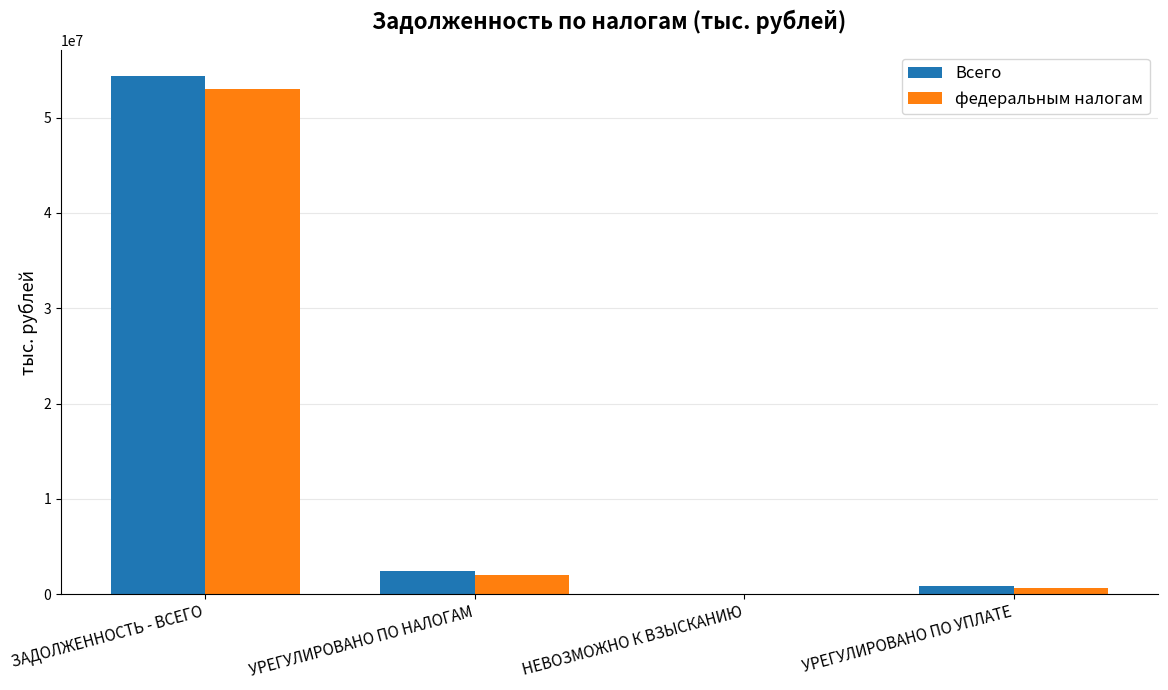

What is the average value of the федеральным налогам series?

13926507